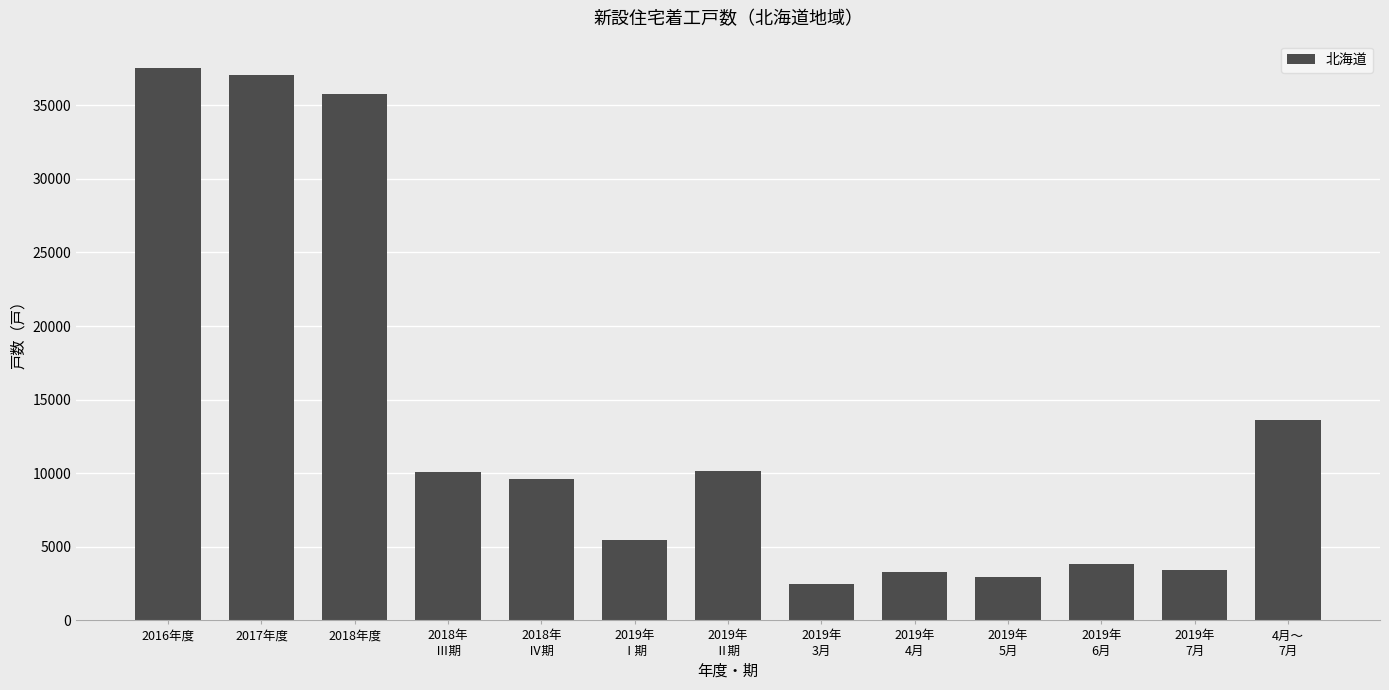

At which category does the chart reach its peak across all series?

2016年度